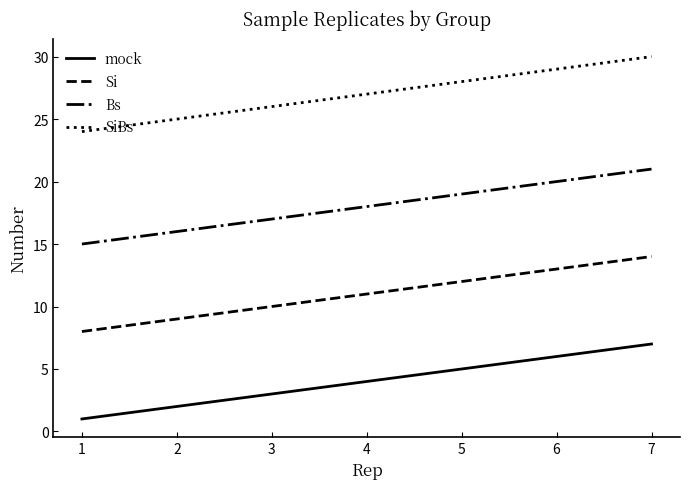

List the series in order of their overall mean, lowest first.

mock, Si, Bs, SiBs